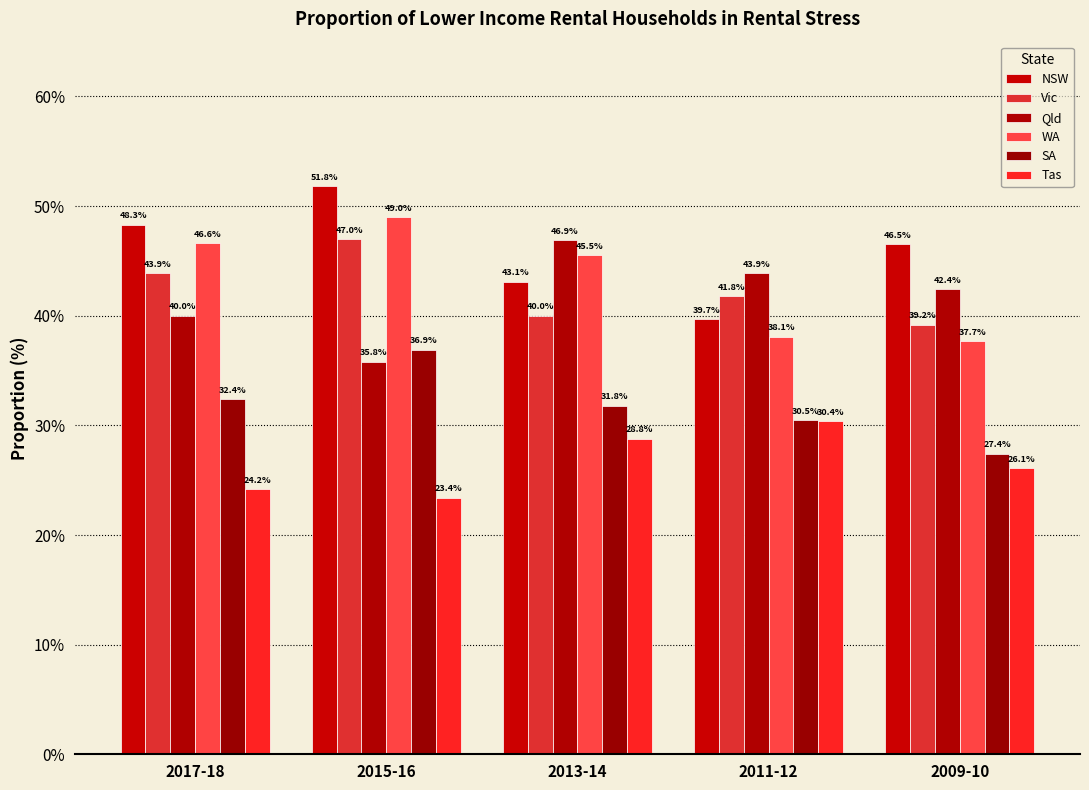

Is it true that SA equals 8.2 at 2017-18?

False